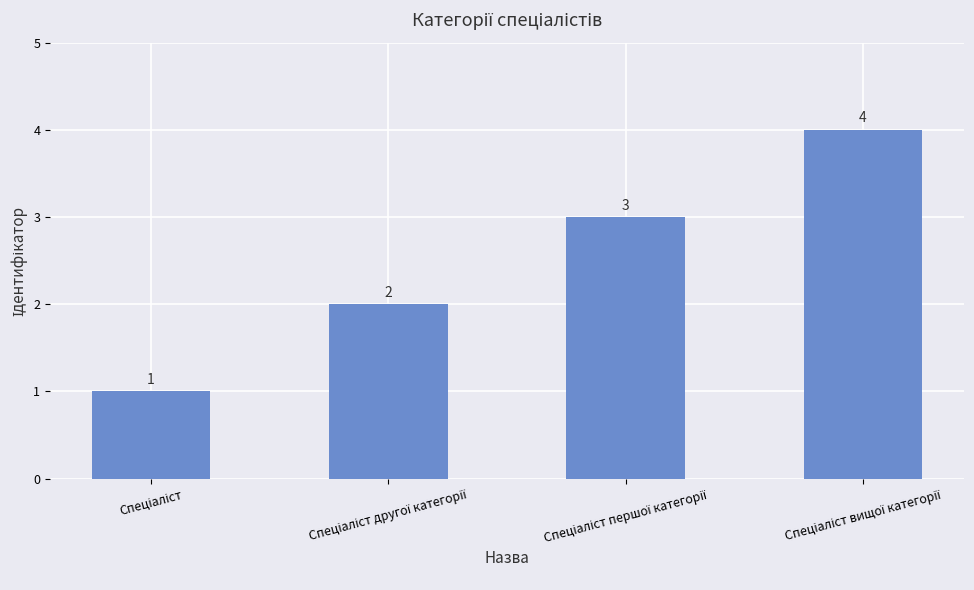

What is the maximum value shown in the chart?

4